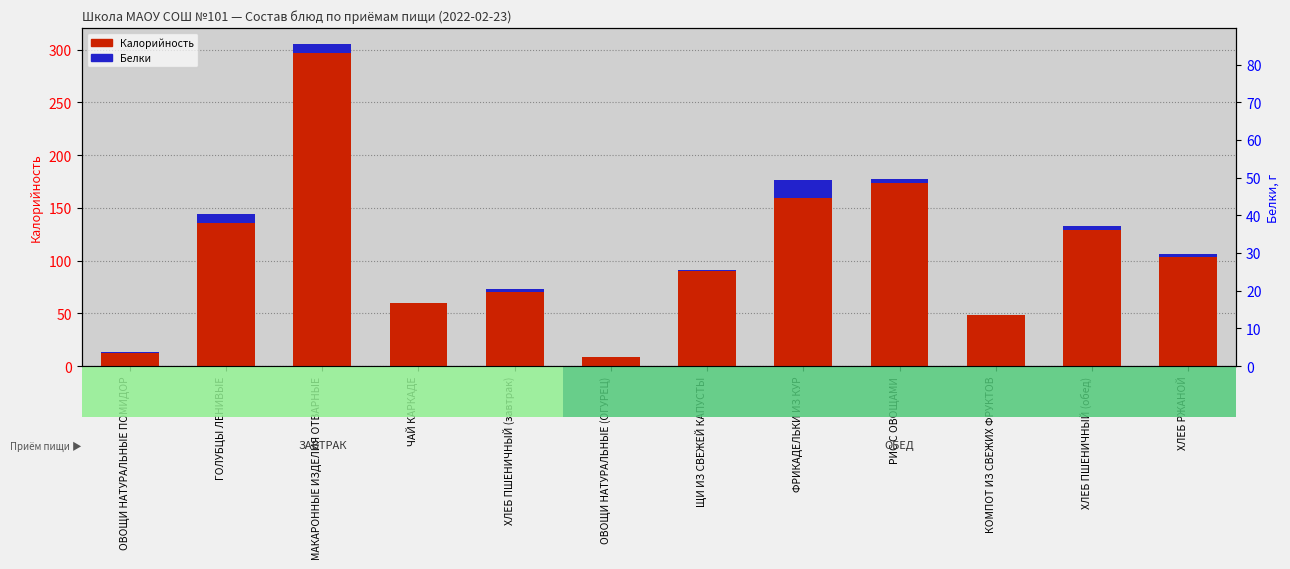

What is the minimum value for Калорийность?

8.5